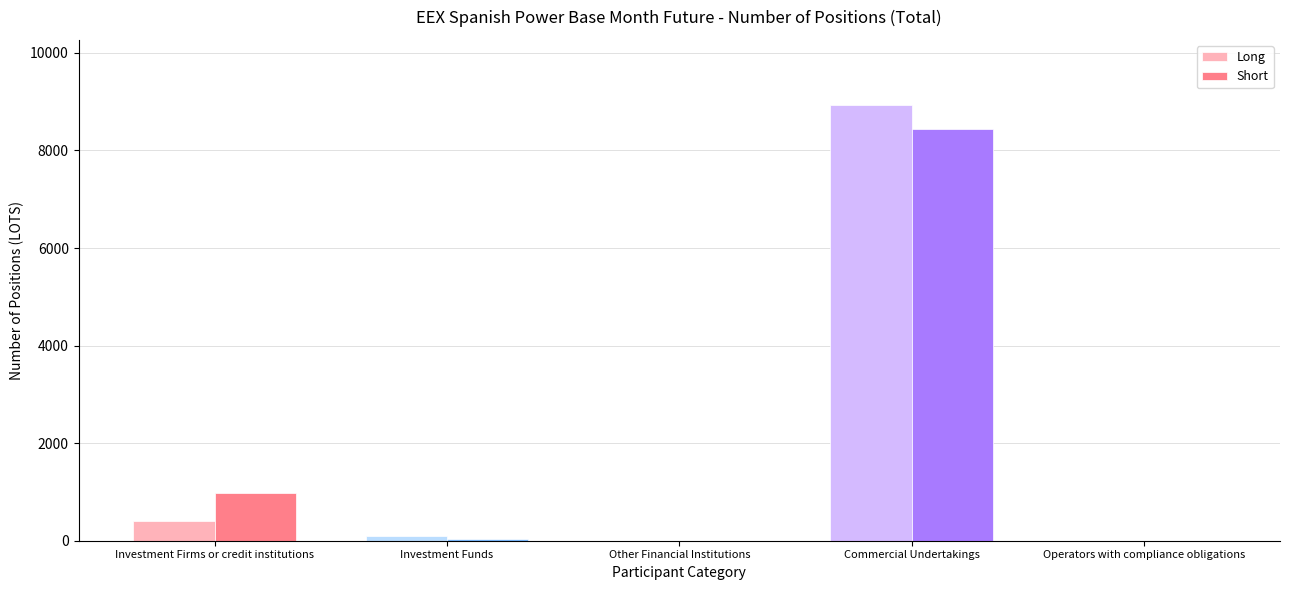

Which series has the widest spread of values?

Long